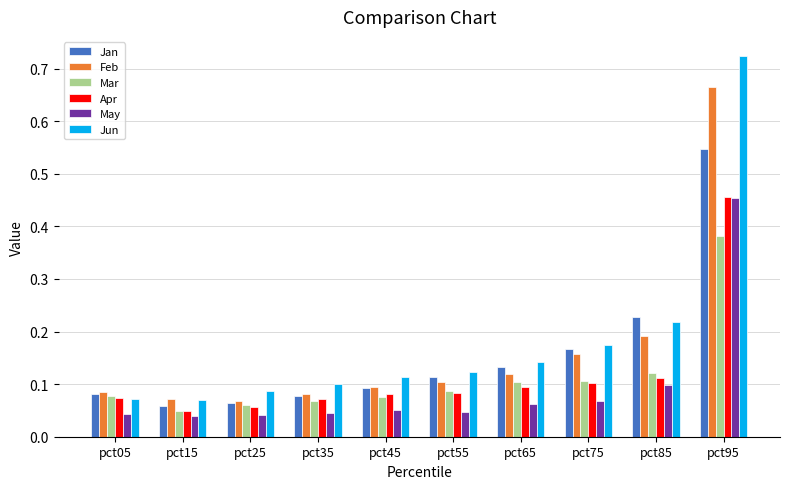

At how many categories does at least one series exceed 0?

10